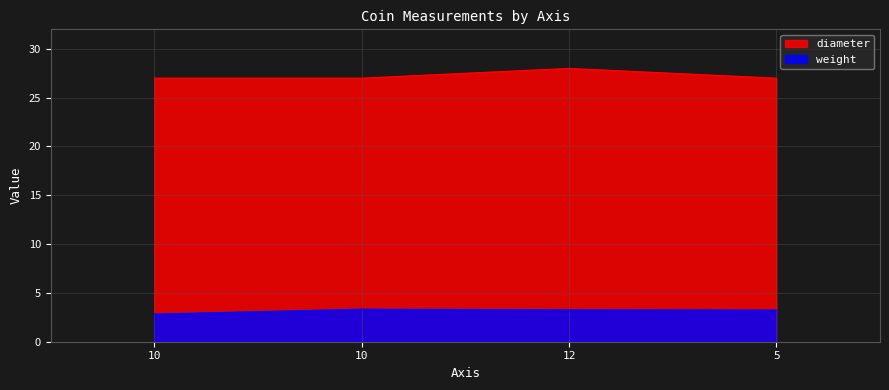

Rank the series by their maximum value, from lowest to highest.

weight, diameter